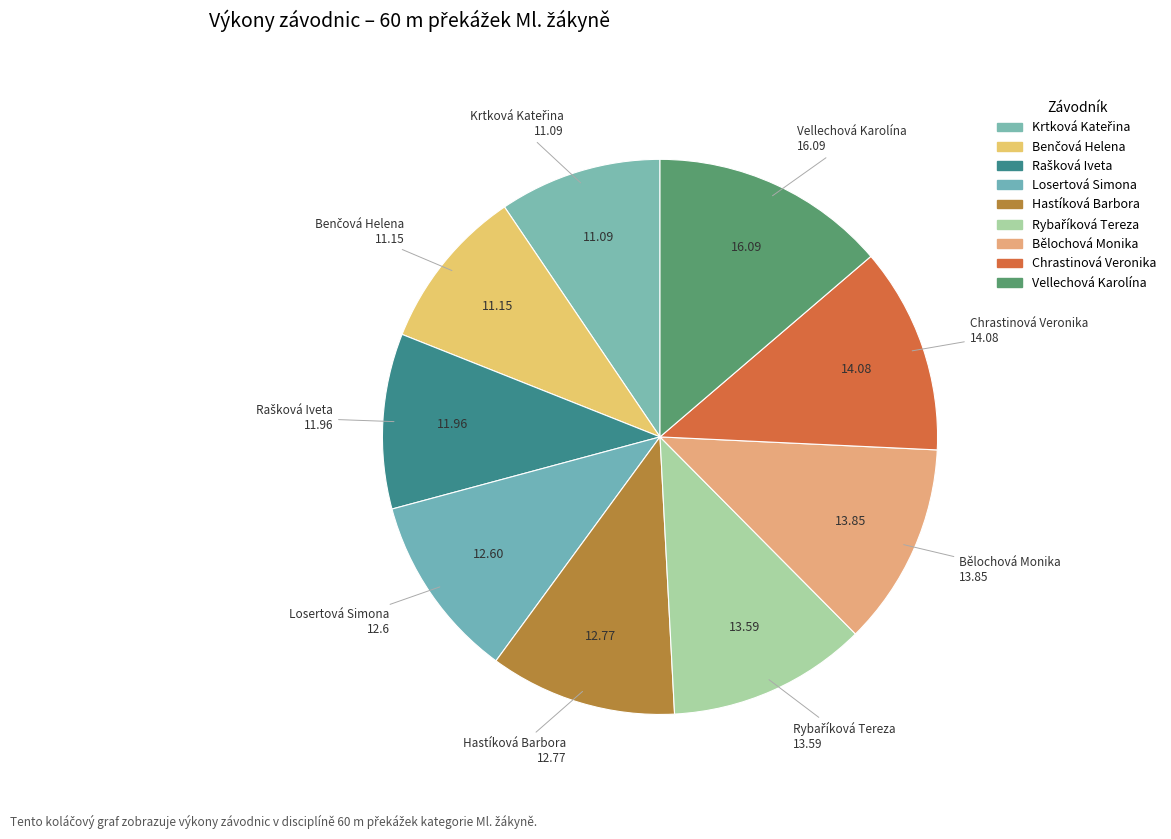

Count the number of slices in the pie.

9